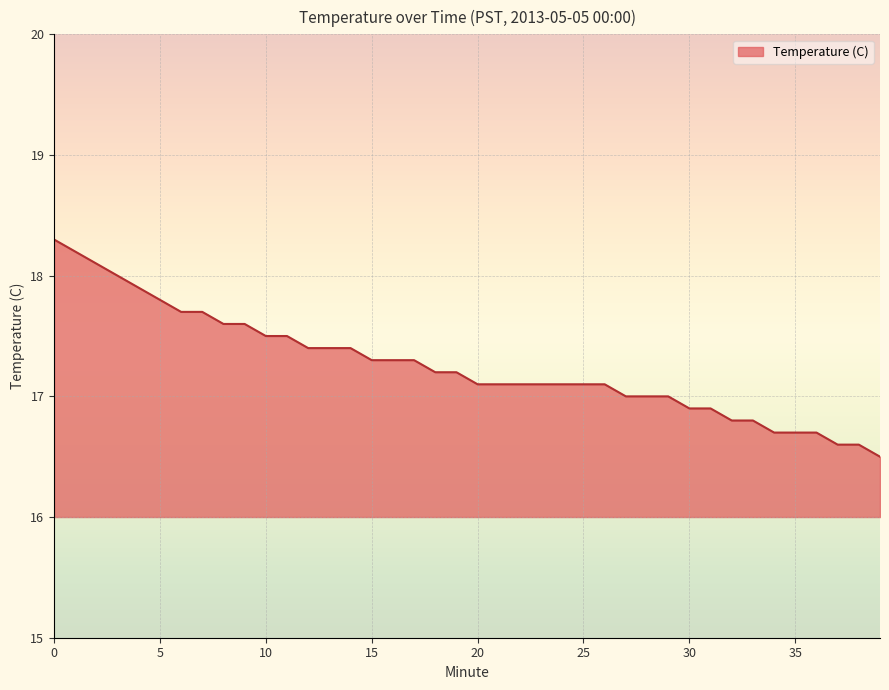

What is the difference between the maximum and minimum values?

1.8